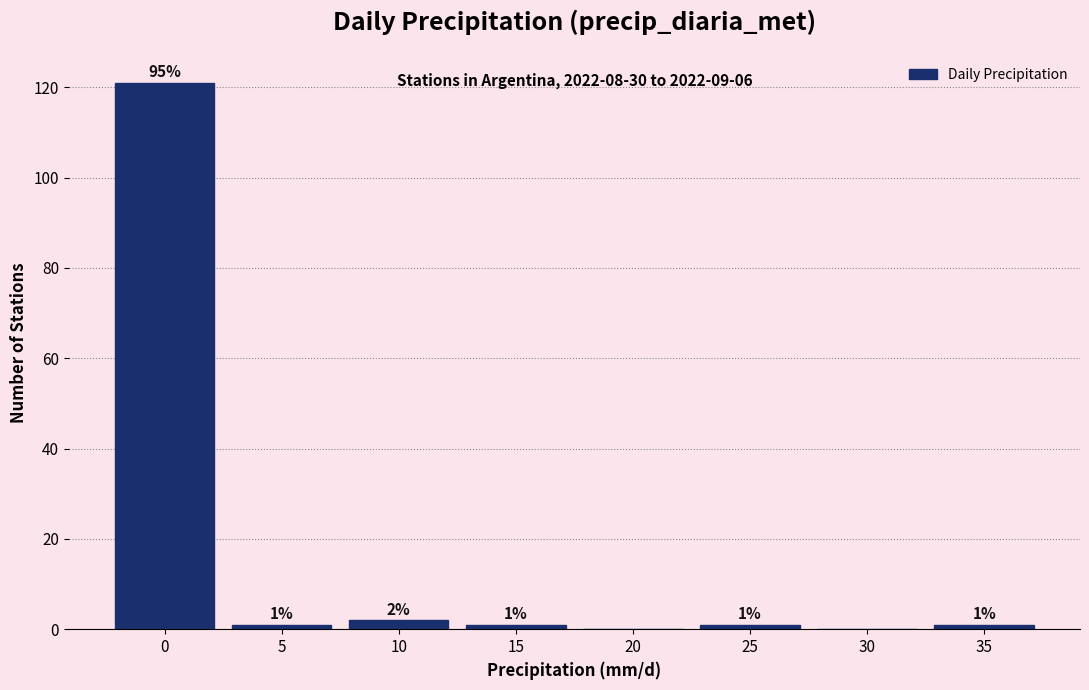

Reading left to right, transcribe all the data shown in this chart.

0=121	5=1	10=2	15=1	20=0	25=1	30=0	35=1